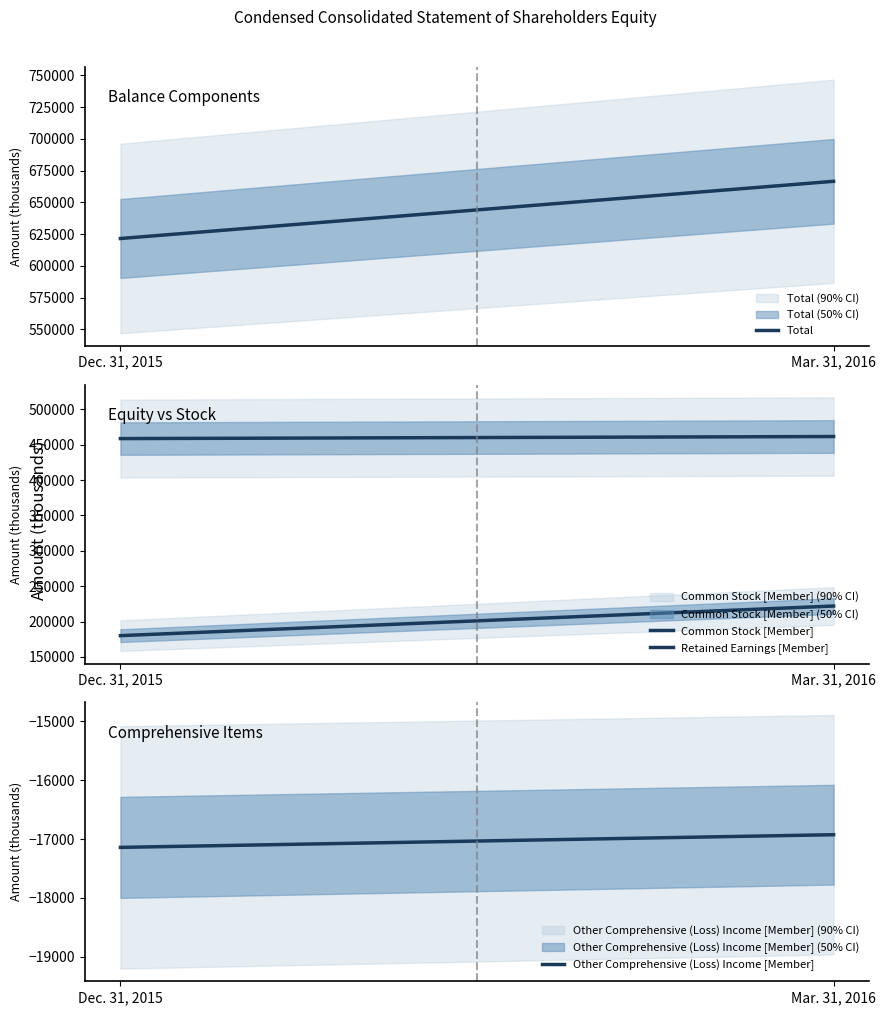

Reading left to right, extract all data points from this chart.

Total: 621565	666587
Common Stock [Member]: 458659	461580
Retained Earnings [Member]: 180048	221934
Other Comprehensive (Loss) Income [Member]: -17142	-16927